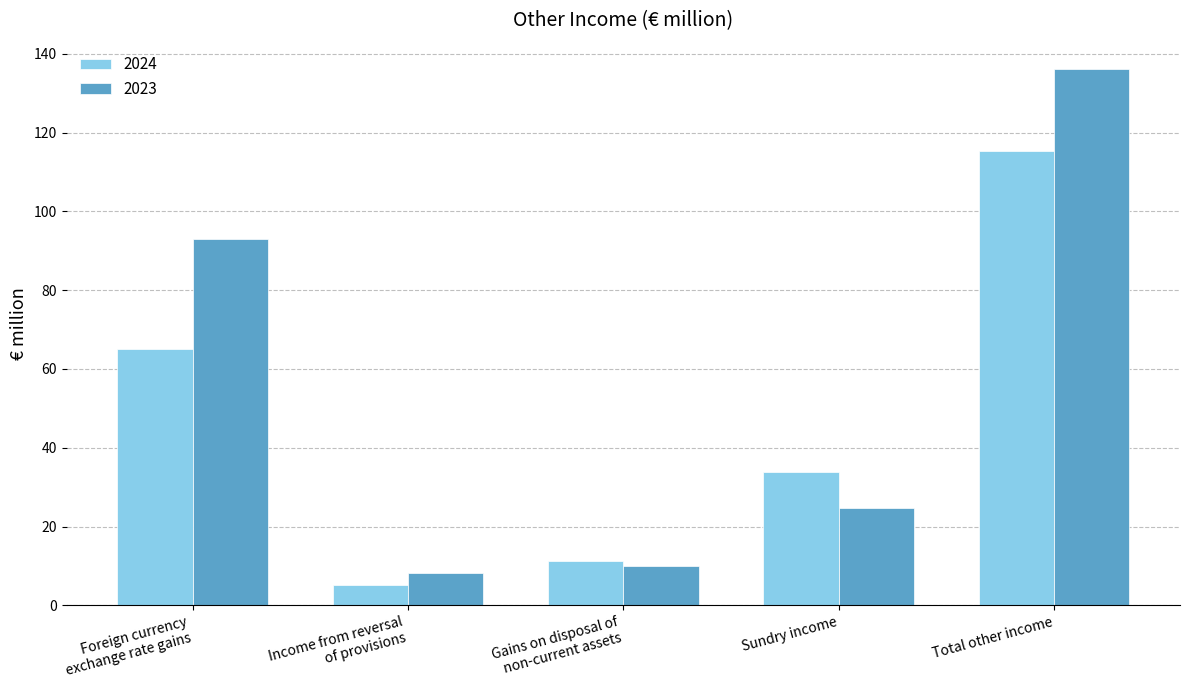

Are the bars grouped side by side (vs. stacked)?

Yes